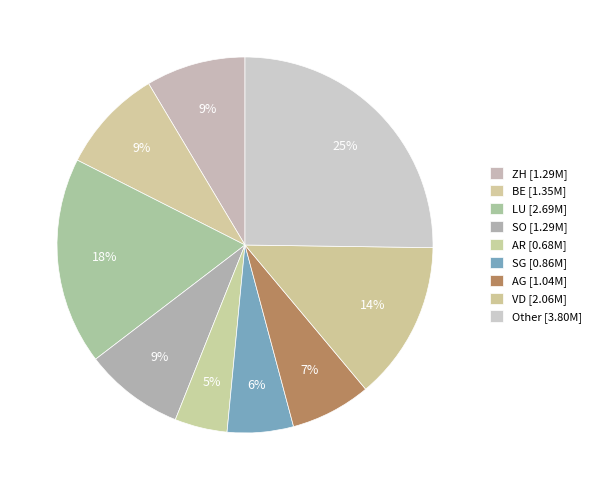

How many segments does this pie chart have?

9